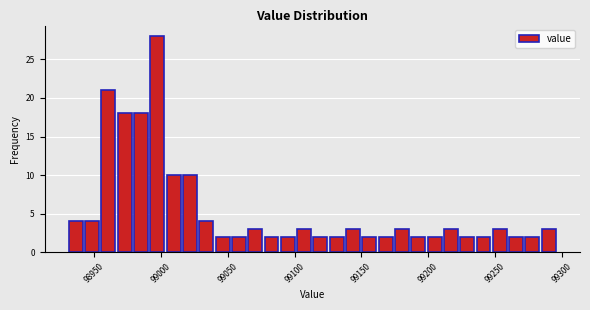

Around what value on the x-axis is the tallest bar? Give the approximate position of its centre, as read against the axis.

98995